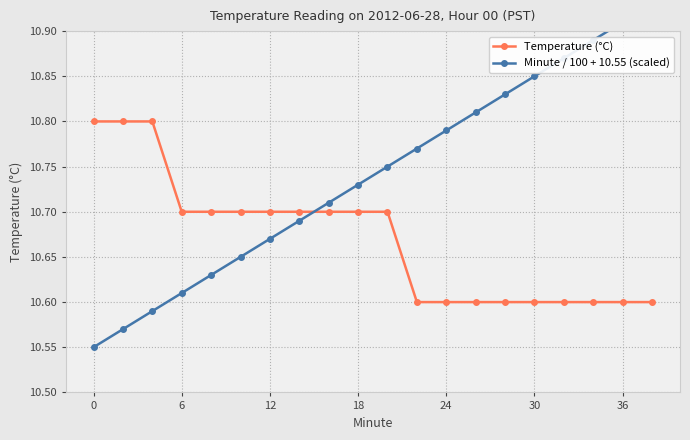

Count the Temperature (°C) values in the range 10 to 11.

20